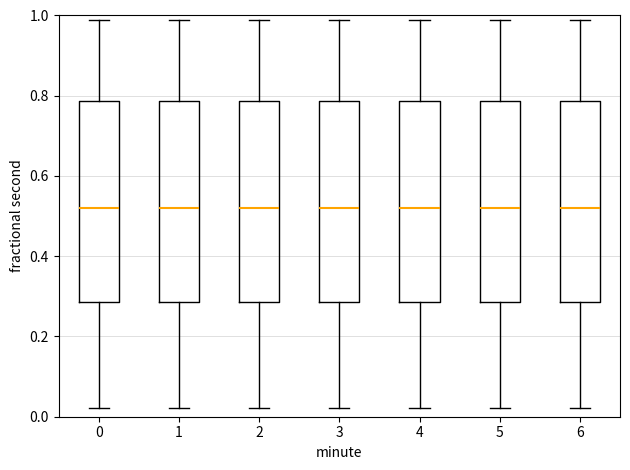

Reading left to right, read every box against the y-axis: the position of its median line, the range the box covers, and the ends of its whiskers. The values are not printed on the chart, so give them approximately, as read against the axis.

0: median 0.52, box 0.28 to 0.78, whiskers 0.02 to 0.98
1: median 0.52, box 0.28 to 0.78, whiskers 0.02 to 0.98
2: median 0.52, box 0.28 to 0.78, whiskers 0.02 to 0.98
3: median 0.52, box 0.28 to 0.78, whiskers 0.02 to 0.98
4: median 0.52, box 0.28 to 0.78, whiskers 0.02 to 0.98
5: median 0.52, box 0.28 to 0.78, whiskers 0.02 to 0.98
6: median 0.52, box 0.28 to 0.78, whiskers 0.02 to 0.98